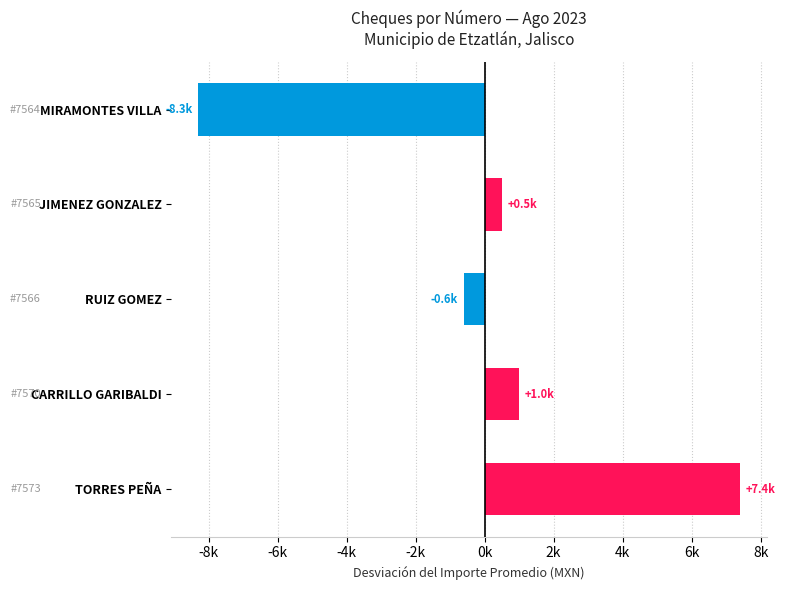

Are the bars horizontal?

Yes